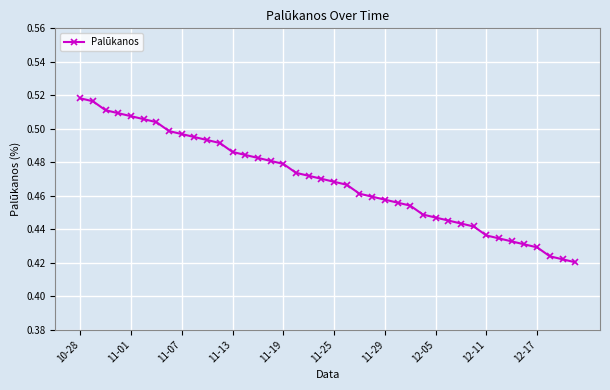

What is the sum of all values?

18.8